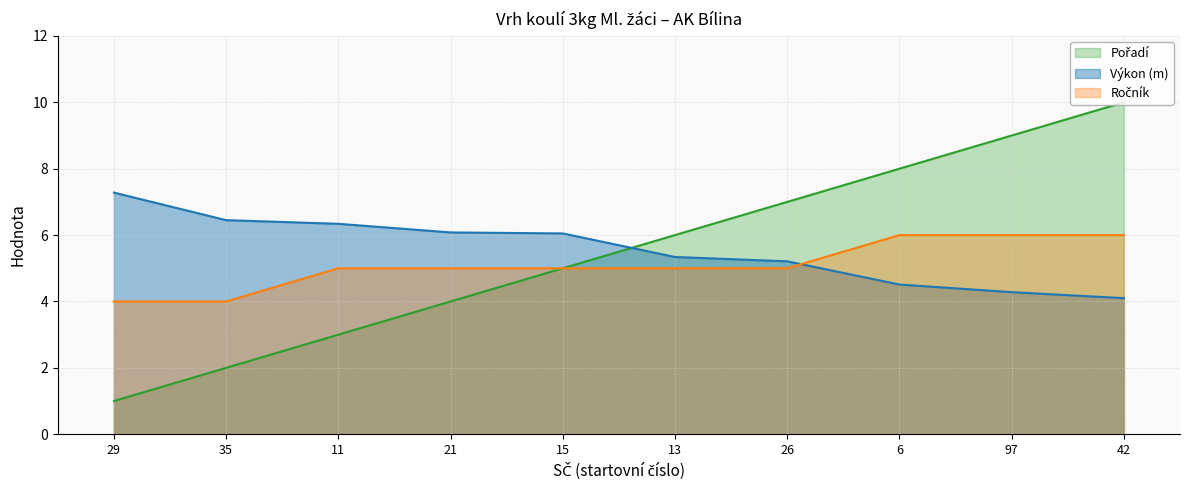

How many lines are shown in the chart?

3